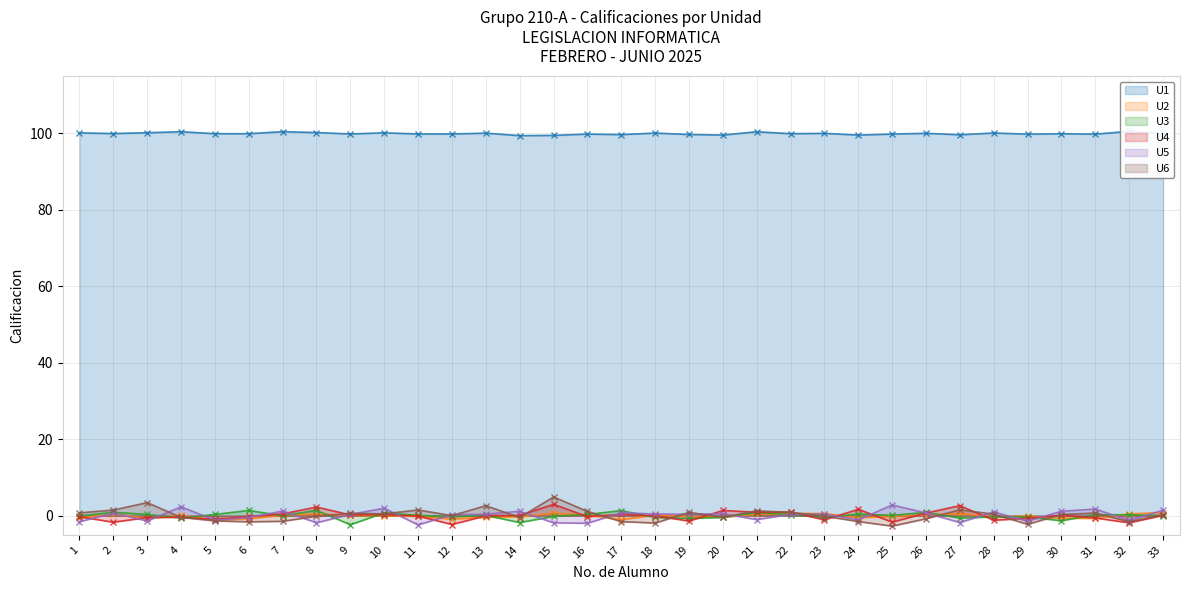

Is it true that U5 equals -1.4 at 3?

True